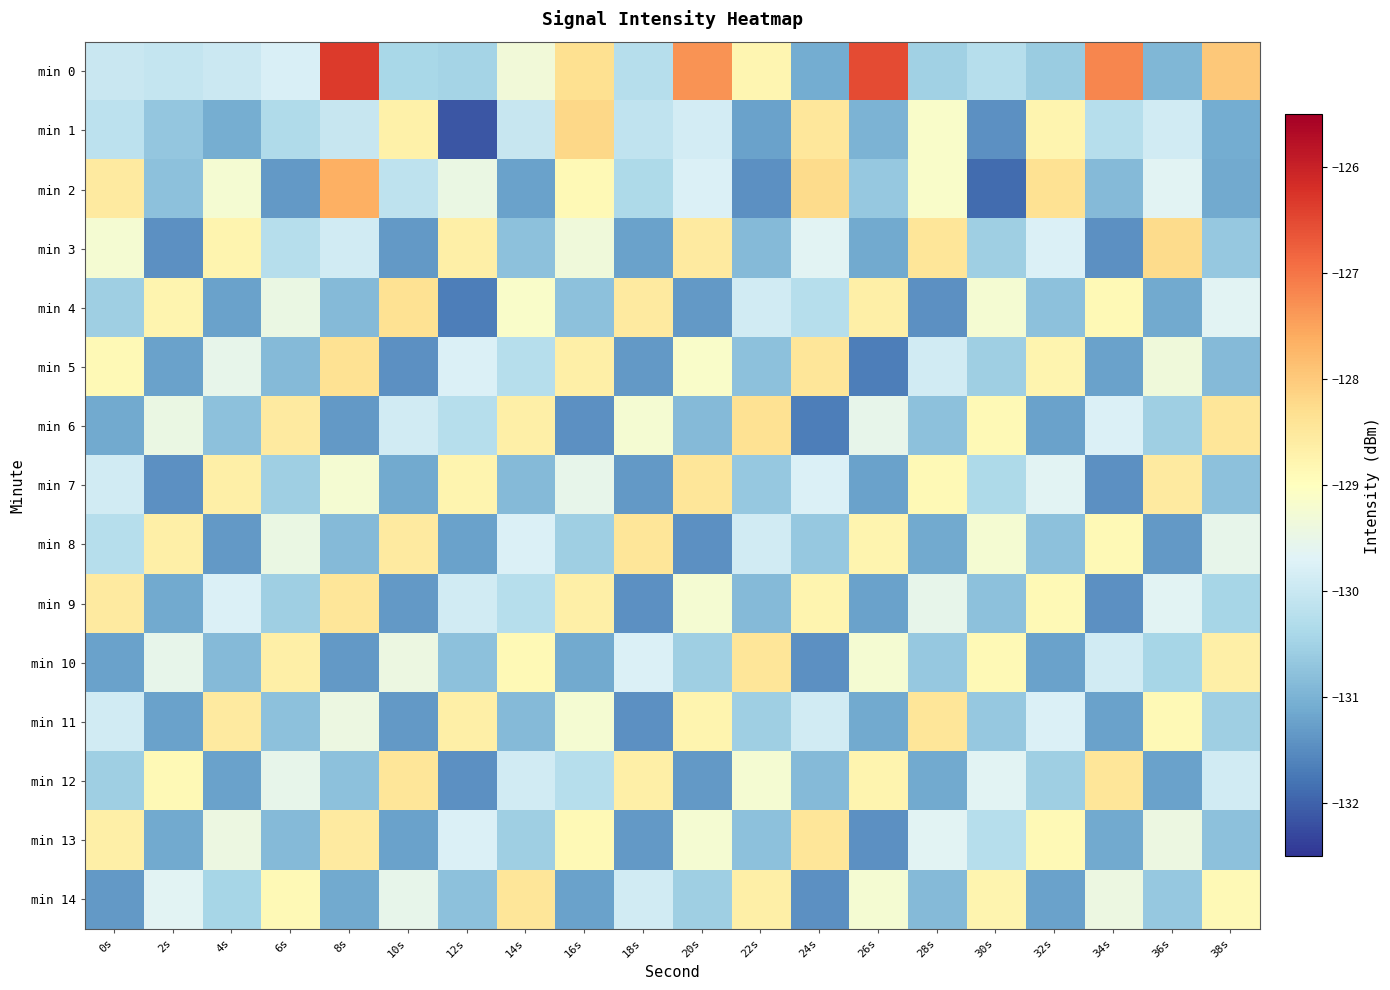

Reading left to right, transcribe all the data shown in this chart.

min 0: 0s=-130.0	2s=-130.1	4s=-130.0	6s=-129.8	8s=-126.3	10s=-130.4	12s=-130.5	14s=-129.3	16s=-128.3	18s=-130.2	20s=-127.3	22s=-128.8	24s=-131.1	26s=-126.5	28s=-130.5	30s=-130.2	32s=-130.6	34s=-127.2	36s=-130.9	38s=-128.0
min 1: 0s=-130.2	2s=-130.7	4s=-131.1	6s=-130.3	8s=-130.0	10s=-128.7	12s=-132.1	14s=-130.0	16s=-128.2	18s=-130.1	20s=-129.9	22s=-131.2	24s=-128.5	26s=-131.0	28s=-129.1	30s=-131.5	32s=-128.8	34s=-130.2	36s=-129.9	38s=-131.1
min 2: 0s=-128.5	2s=-130.8	4s=-129.2	6s=-131.3	8s=-127.7	10s=-130.1	12s=-129.5	14s=-131.2	16s=-128.9	18s=-130.3	20s=-129.8	22s=-131.5	24s=-128.2	26s=-130.7	28s=-129.1	30s=-131.9	32s=-128.3	34s=-130.9	36s=-129.7	38s=-131.1
min 3: 0s=-129.2	2s=-131.5	4s=-128.8	6s=-130.2	8s=-129.9	10s=-131.3	12s=-128.7	14s=-130.8	16s=-129.3	18s=-131.2	20s=-128.5	22s=-130.9	24s=-129.7	26s=-131.1	28s=-128.4	30s=-130.5	32s=-129.8	34s=-131.5	36s=-128.2	38s=-130.7
min 4: 0s=-130.5	2s=-128.8	4s=-131.2	6s=-129.5	8s=-130.9	10s=-128.3	12s=-131.7	14s=-129.1	16s=-130.8	18s=-128.5	20s=-131.3	22s=-129.9	24s=-130.2	26s=-128.7	28s=-131.5	30s=-129.2	32s=-130.8	34s=-128.9	36s=-131.1	38s=-129.7
min 5: 0s=-128.9	2s=-131.2	4s=-129.5	6s=-130.9	8s=-128.3	10s=-131.5	12s=-129.8	14s=-130.2	16s=-128.7	18s=-131.3	20s=-129.1	22s=-130.8	24s=-128.4	26s=-131.7	28s=-129.9	30s=-130.5	32s=-128.8	34s=-131.2	36s=-129.3	38s=-130.9
min 6: 0s=-131.1	2s=-129.5	4s=-130.8	6s=-128.5	8s=-131.3	10s=-129.9	12s=-130.2	14s=-128.7	16s=-131.5	18s=-129.2	20s=-130.9	22s=-128.3	24s=-131.7	26s=-129.5	28s=-130.8	30s=-128.9	32s=-131.2	34s=-129.8	36s=-130.5	38s=-128.4
min 7: 0s=-129.9	2s=-131.5	4s=-128.7	6s=-130.5	8s=-129.2	10s=-131.1	12s=-128.8	14s=-130.9	16s=-129.5	18s=-131.3	20s=-128.4	22s=-130.7	24s=-129.8	26s=-131.2	28s=-128.9	30s=-130.3	32s=-129.7	34s=-131.5	36s=-128.5	38s=-130.8
min 8: 0s=-130.2	2s=-128.7	4s=-131.3	6s=-129.5	8s=-130.9	10s=-128.5	12s=-131.2	14s=-129.8	16s=-130.5	18s=-128.4	20s=-131.5	22s=-129.9	24s=-130.7	26s=-128.8	28s=-131.1	30s=-129.2	32s=-130.8	34s=-128.9	36s=-131.3	38s=-129.5
min 9: 0s=-128.5	2s=-131.1	4s=-129.8	6s=-130.5	8s=-128.4	10s=-131.3	12s=-129.9	14s=-130.2	16s=-128.7	18s=-131.5	20s=-129.2	22s=-130.9	24s=-128.8	26s=-131.2	28s=-129.5	30s=-130.8	32s=-128.9	34s=-131.5	36s=-129.7	38s=-130.4
min 10: 0s=-131.2	2s=-129.5	4s=-130.9	6s=-128.7	8s=-131.3	10s=-129.4	12s=-130.8	14s=-128.9	16s=-131.1	18s=-129.8	20s=-130.5	22s=-128.4	24s=-131.5	26s=-129.2	28s=-130.7	30s=-128.9	32s=-131.2	34s=-129.9	36s=-130.4	38s=-128.7
min 11: 0s=-129.9	2s=-131.2	4s=-128.5	6s=-130.8	8s=-129.4	10s=-131.3	12s=-128.7	14s=-130.9	16s=-129.2	18s=-131.5	20s=-128.8	22s=-130.5	24s=-129.9	26s=-131.1	28s=-128.4	30s=-130.7	32s=-129.8	34s=-131.2	36s=-128.9	38s=-130.5
min 12: 0s=-130.5	2s=-128.9	4s=-131.2	6s=-129.5	8s=-130.8	10s=-128.4	12s=-131.5	14s=-129.9	16s=-130.2	18s=-128.7	20s=-131.3	22s=-129.2	24s=-130.9	26s=-128.8	28s=-131.1	30s=-129.7	32s=-130.5	34s=-128.4	36s=-131.2	38s=-129.9
min 13: 0s=-128.7	2s=-131.1	4s=-129.4	6s=-130.9	8s=-128.5	10s=-131.2	12s=-129.8	14s=-130.5	16s=-128.9	18s=-131.3	20s=-129.2	22s=-130.8	24s=-128.4	26s=-131.5	28s=-129.7	30s=-130.2	32s=-128.9	34s=-131.1	36s=-129.4	38s=-130.8
min 14: 0s=-131.3	2s=-129.7	4s=-130.4	6s=-128.9	8s=-131.1	10s=-129.5	12s=-130.8	14s=-128.4	16s=-131.2	18s=-129.9	20s=-130.5	22s=-128.7	24s=-131.5	26s=-129.2	28s=-130.9	30s=-128.8	32s=-131.2	34s=-129.4	36s=-130.7	38s=-128.9